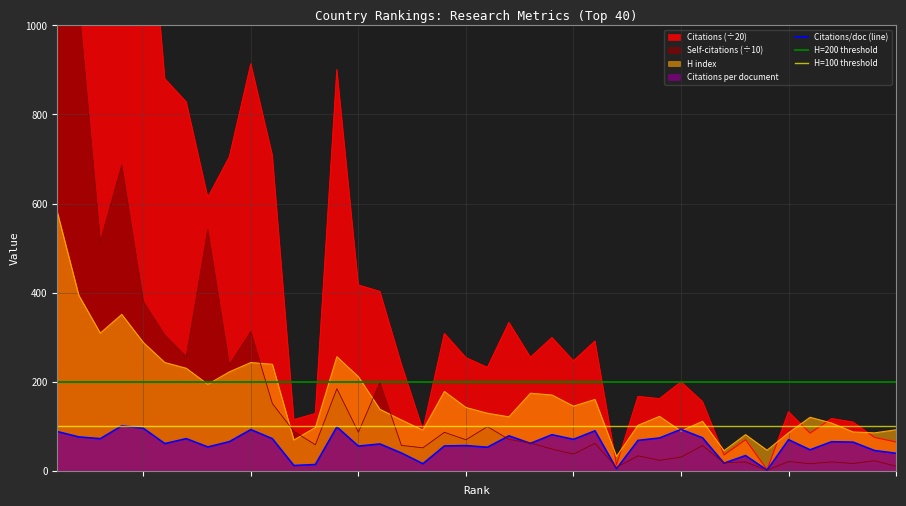

List the series in order of their peak value, lowest first.

Citations per document, H index, Self-citations, Citations